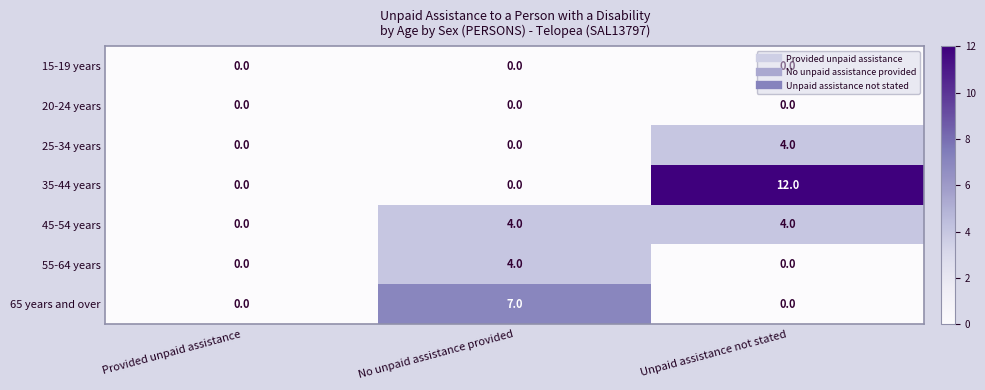

Is it true that 65 years and over equals 10 at No unpaid assistance provided?

False